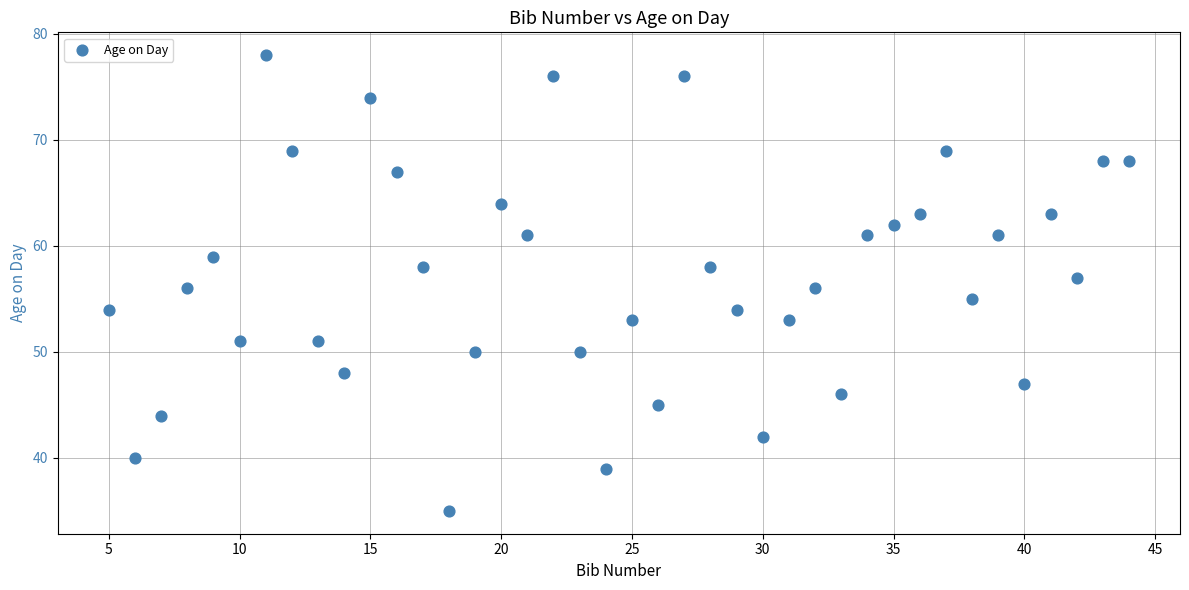

What is the range of X values (max minus min)?

39